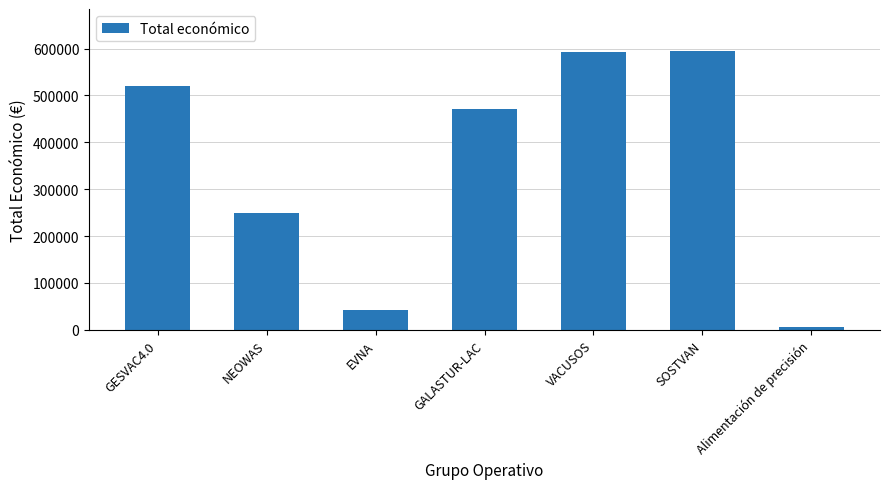

What is the value of the 3rd bar from the left?

42072